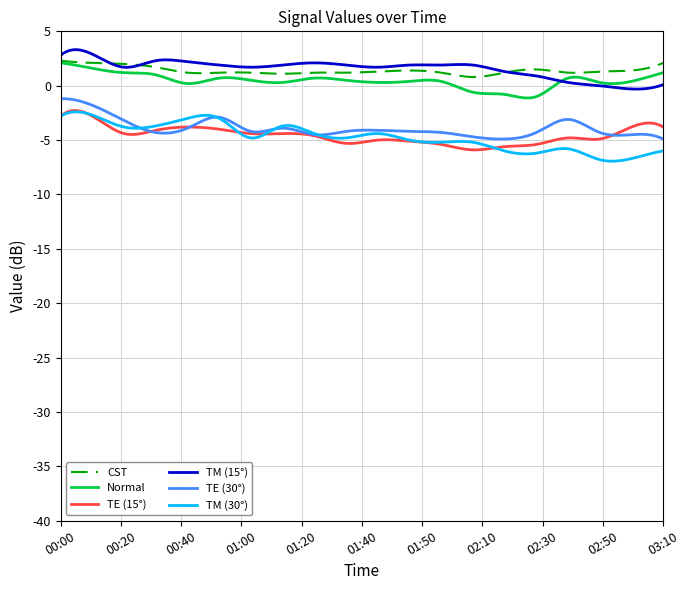

What is the smallest value displayed?

-6.9